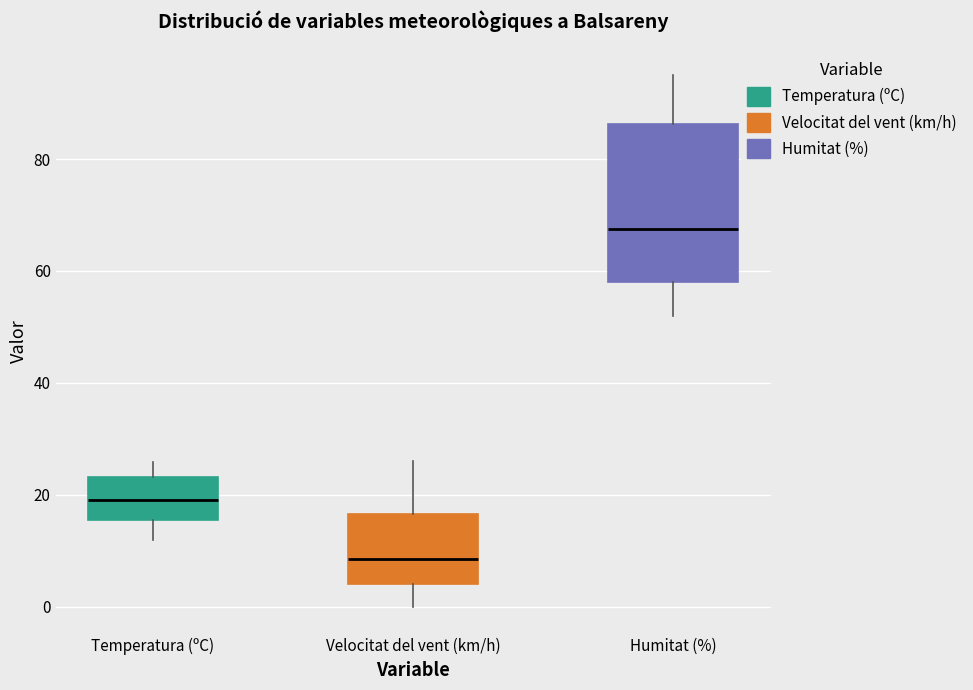

Where is the upper edge of the box for Velocitat del vent (km/h) on the y-axis? The values are not printed on the chart, so give them approximately, as read against the axis.

16